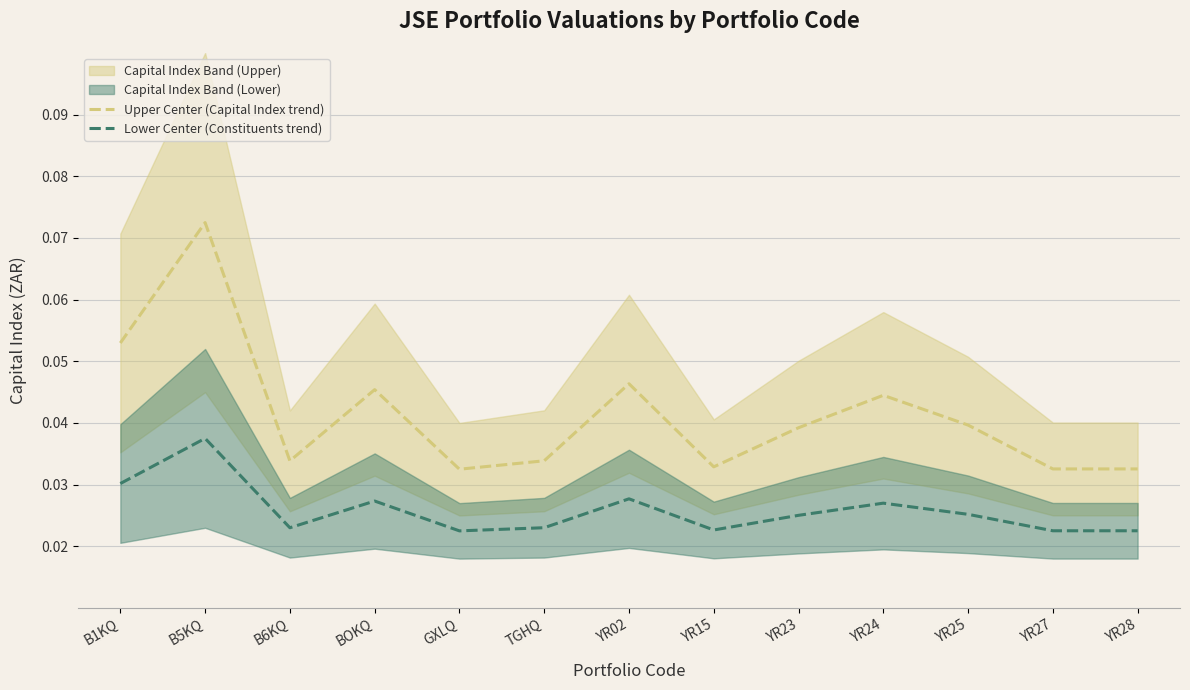

Which series has the widest spread of values?

Upper Center (Capital Index trend)